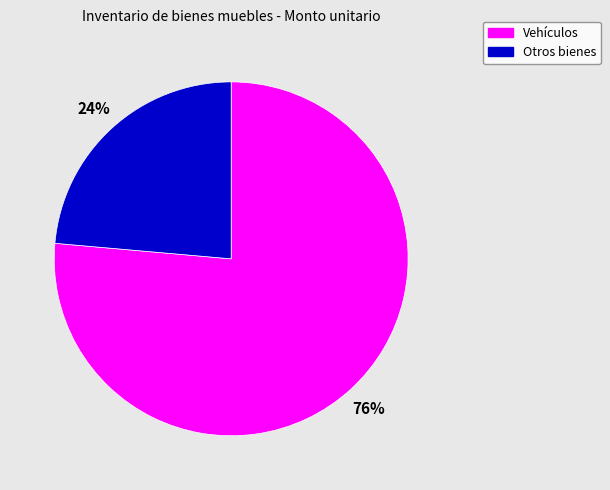

Is there any slice that represents more than half of the pie?

Yes